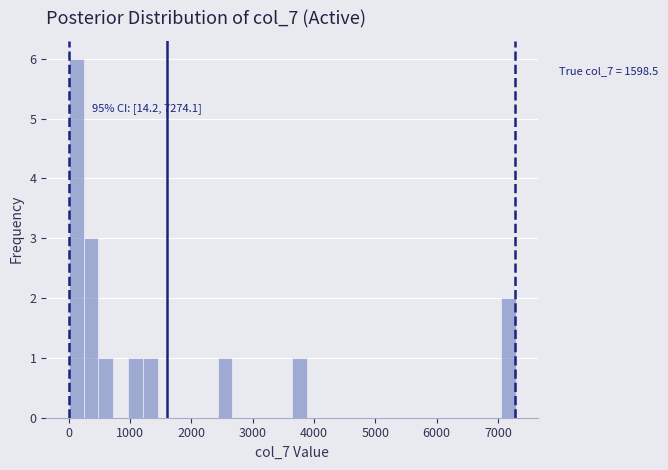

Read against the x-axis, roughly where is the centre of the tallest bar?

100